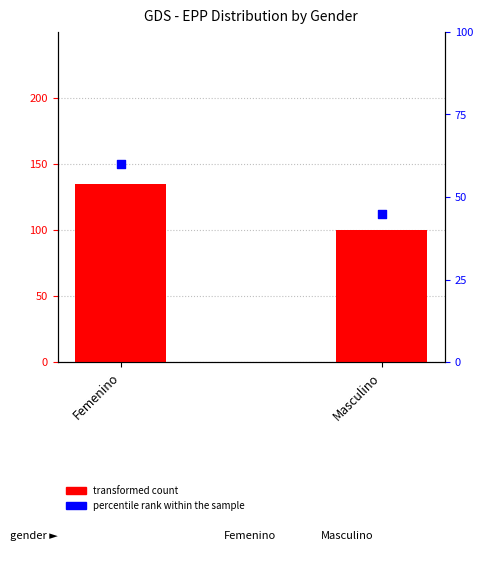

What are all the series names shown in the legend?

transformed count, percentile rank within the sample